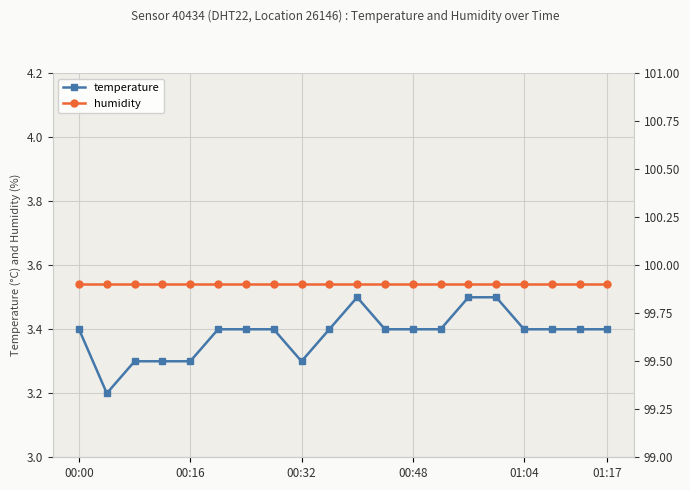

True or false: humidity and temperature cross at least once.

False